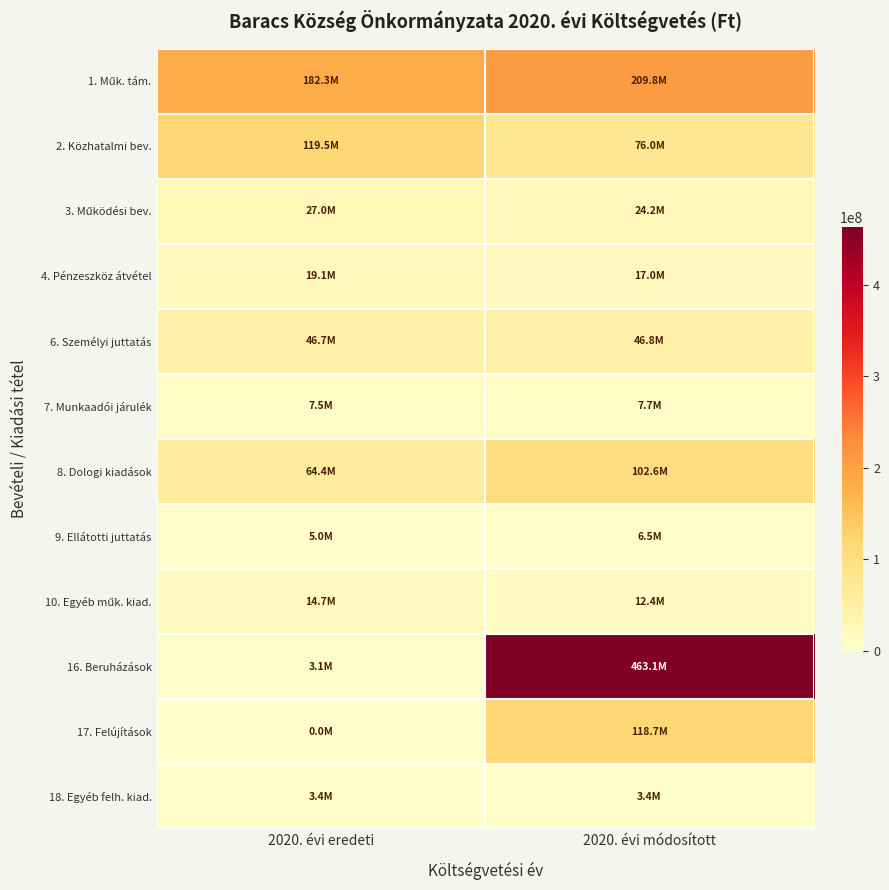

At which category does the chart reach its peak across all series?

2020. évi módosított